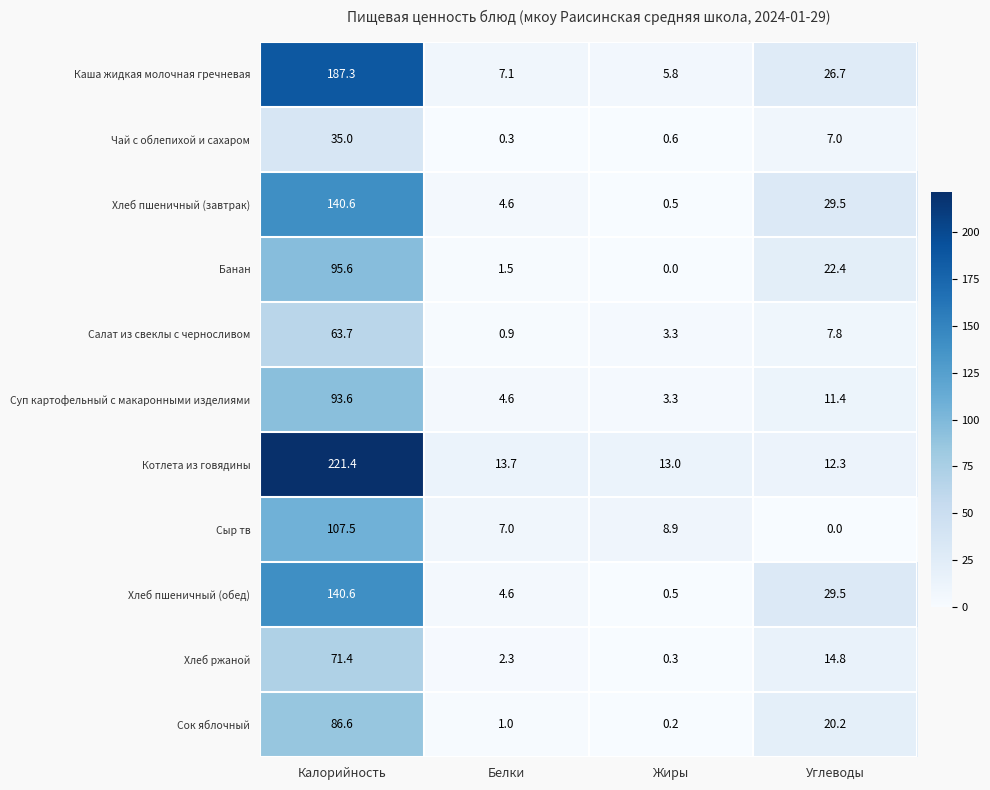

What is the difference between the maximum and minimum values in the Хлеб пшеничный (завтрак) series?

140.1